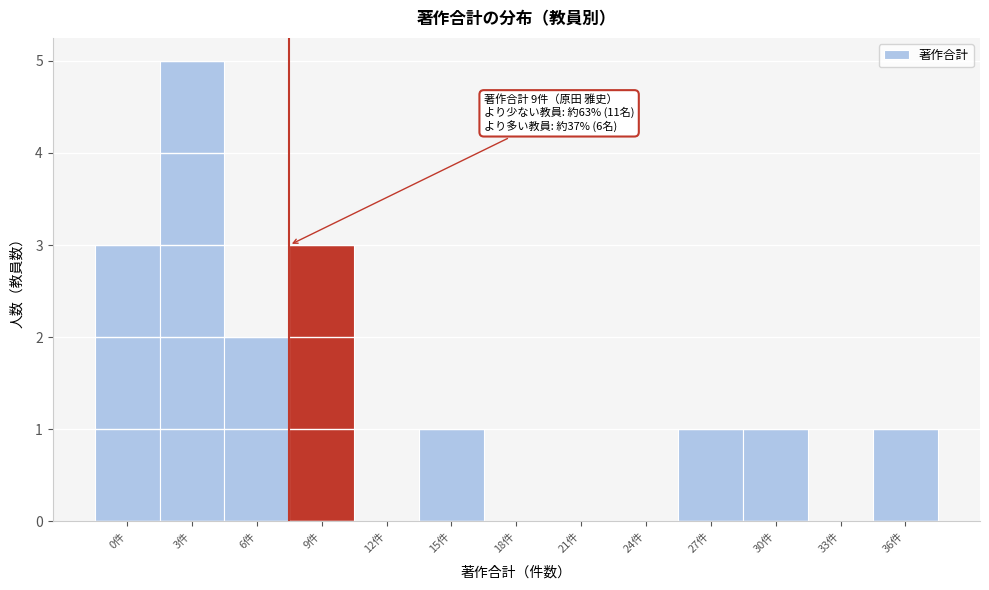

Reading left to right, transcribe all the data shown in this chart.

0件=3	3件=5	6件=2	9件=3	12件=0	15件=1	18件=0	21件=0	24件=0	27件=1	30件=1	33件=0	36件=1